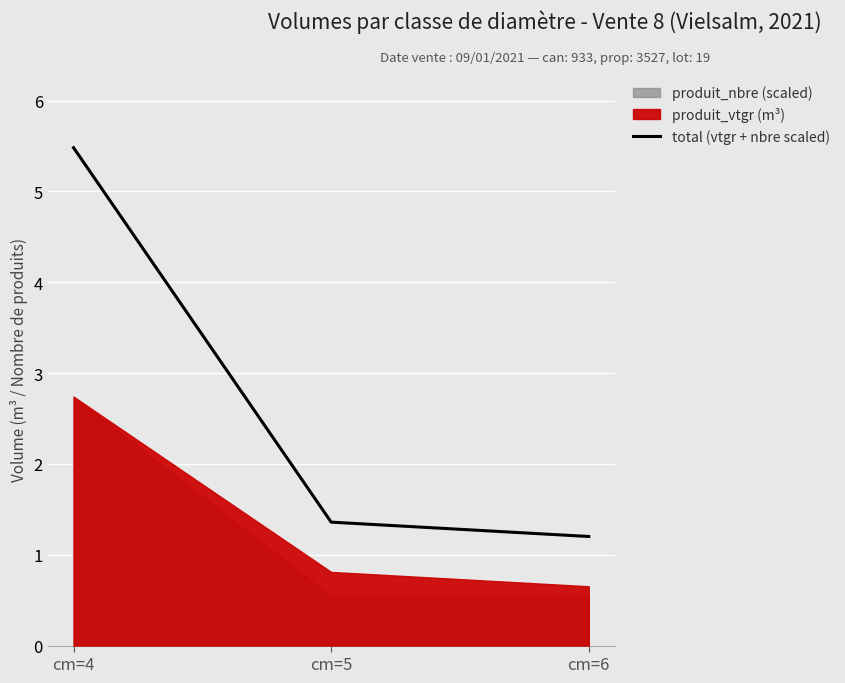

The value of total (vtgr + nbre scaled) at cm=4 is 2.9. True or false?

False